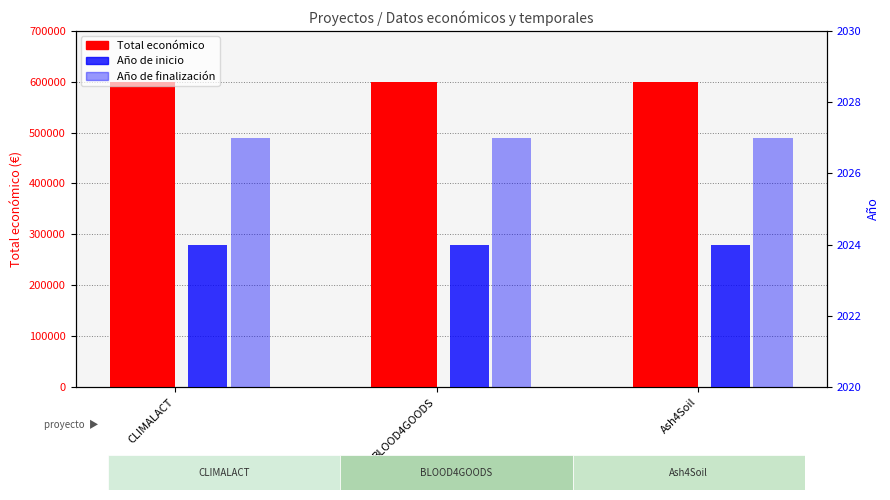

At which category is the sum across all series the highest?

CLIMALACT